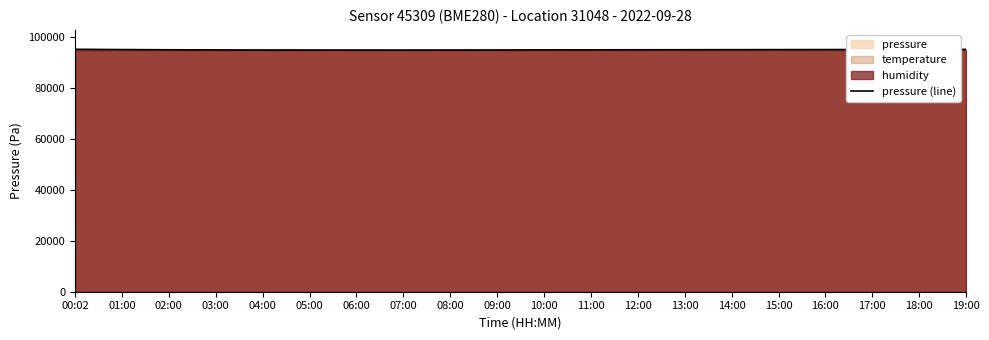

At which category does the data reach its first local valley?

07:00